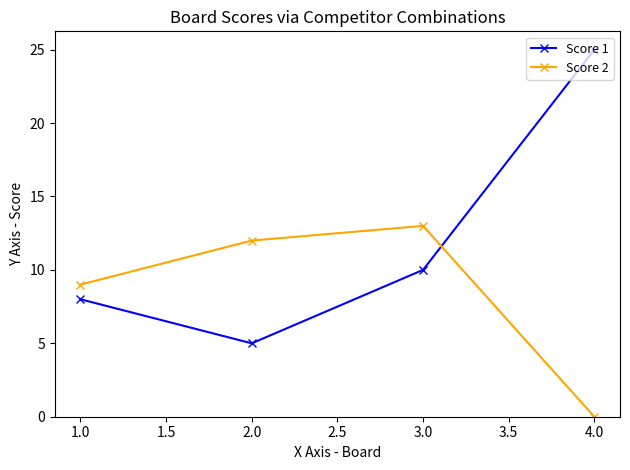

At which label does Score 1 reach its peak?

4.0